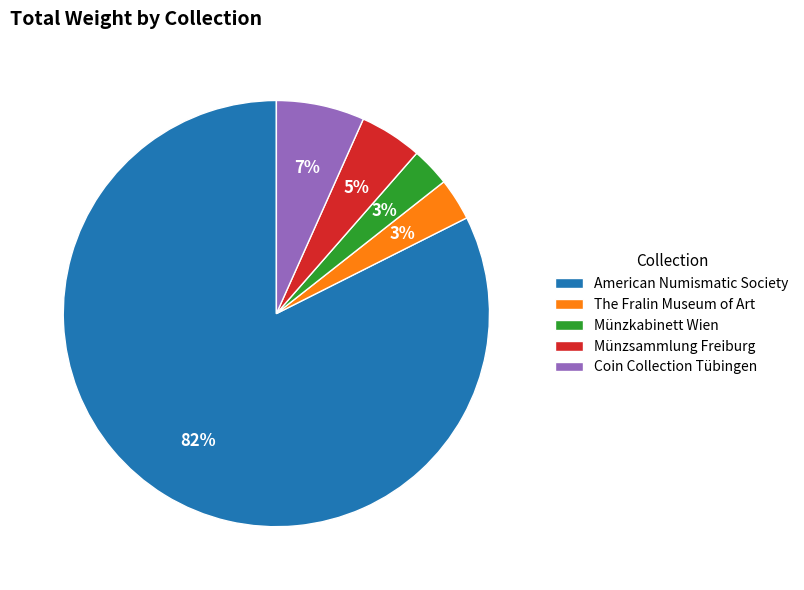

To the nearest percent, what is the difference between the Münzkabinett Wien and American Numismatic Society slice percentages?

79%